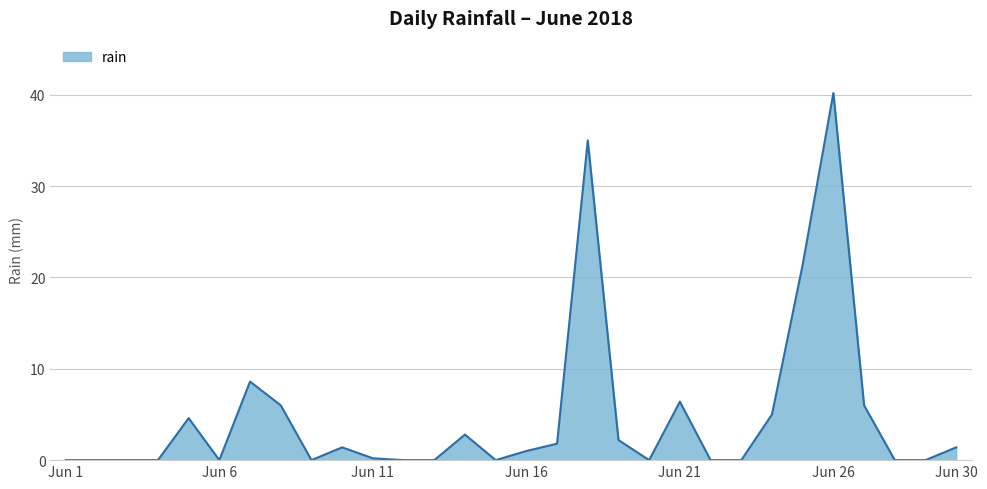

How many lines are shown in the chart?

1